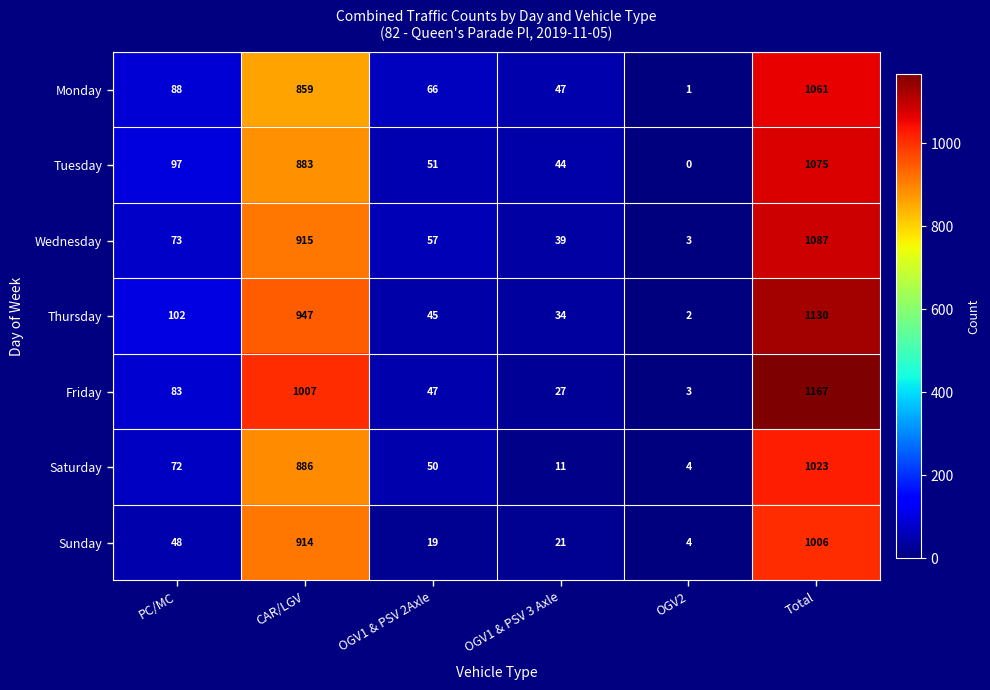

What is the total value across all series at Total?

7549